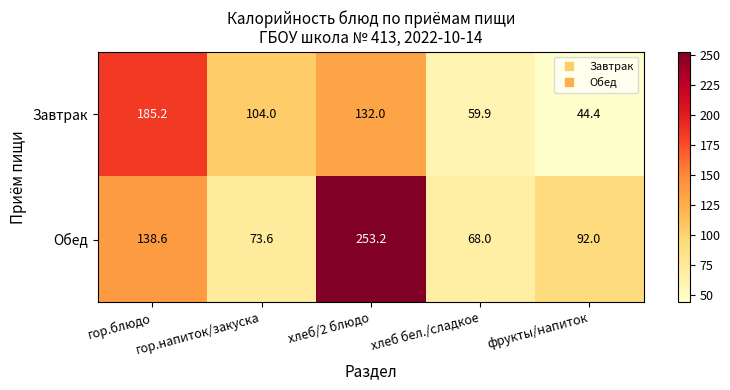

At which category does the chart reach its minimum across all series?

фрукты/напиток